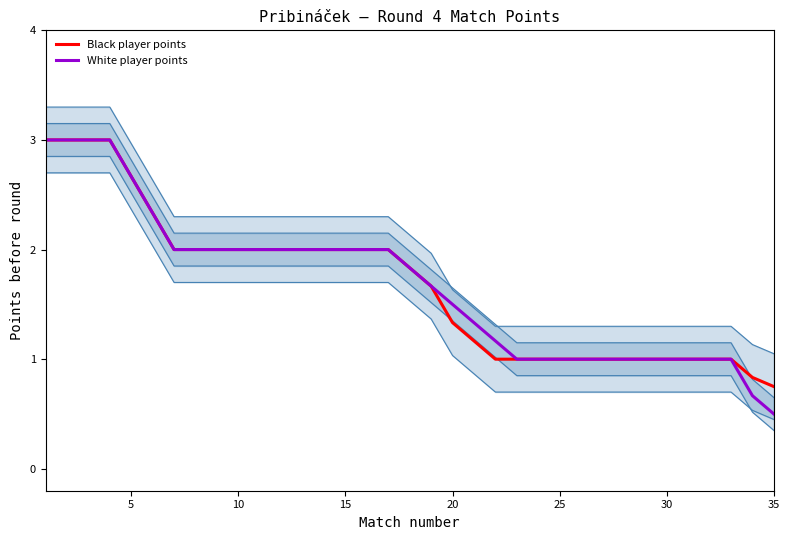

What are all the series names shown in the legend?

Black player points, White player points